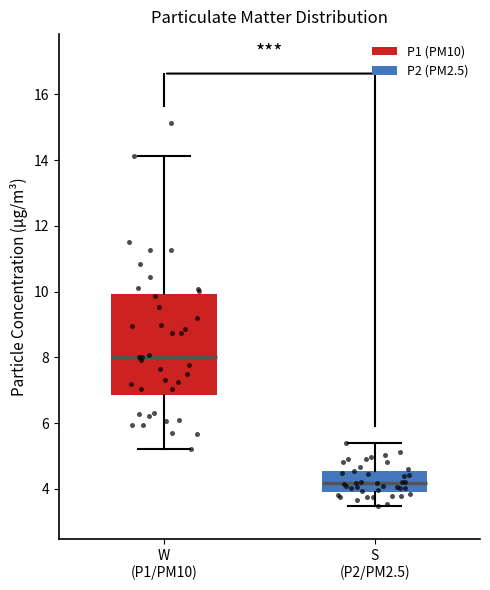

Reading left to right, read every box against the y-axis: the position of its median line, the range the box covers, and the ends of its whiskers. The values are not printed on the chart, so give them approximately, as read against the axis.

W (P1/PM10): median 8.0, box 6.8 to 10.0, whiskers 5.2 to 14.2
S (P2/PM2.5): median 4.2, box 4.0 to 4.6, whiskers 3.4 to 5.4